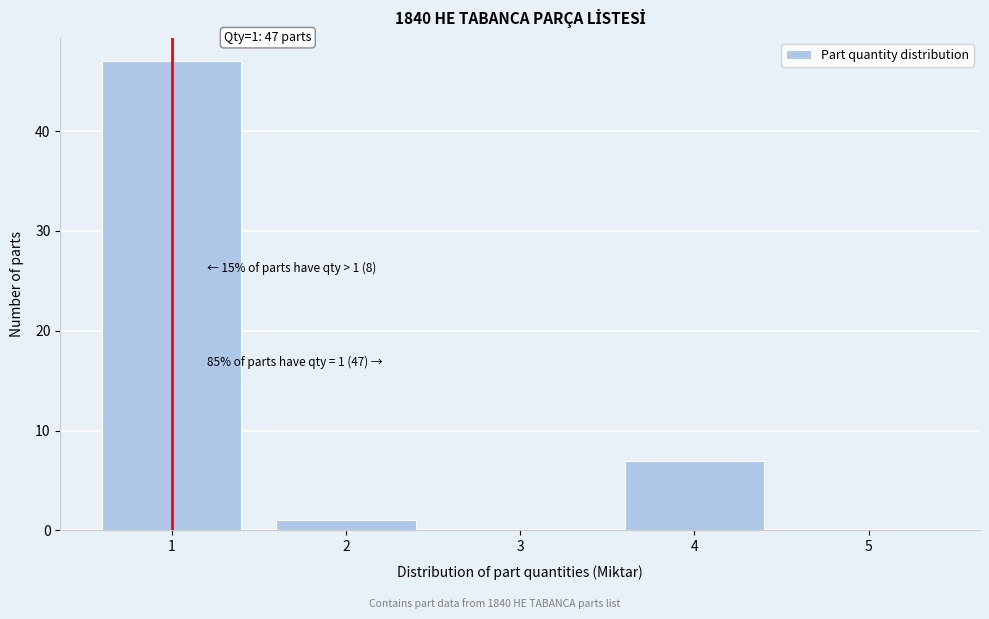

Reading right to left, what are all the values shown in this chart?

5=0	4=7	3=0	2=1	1=47